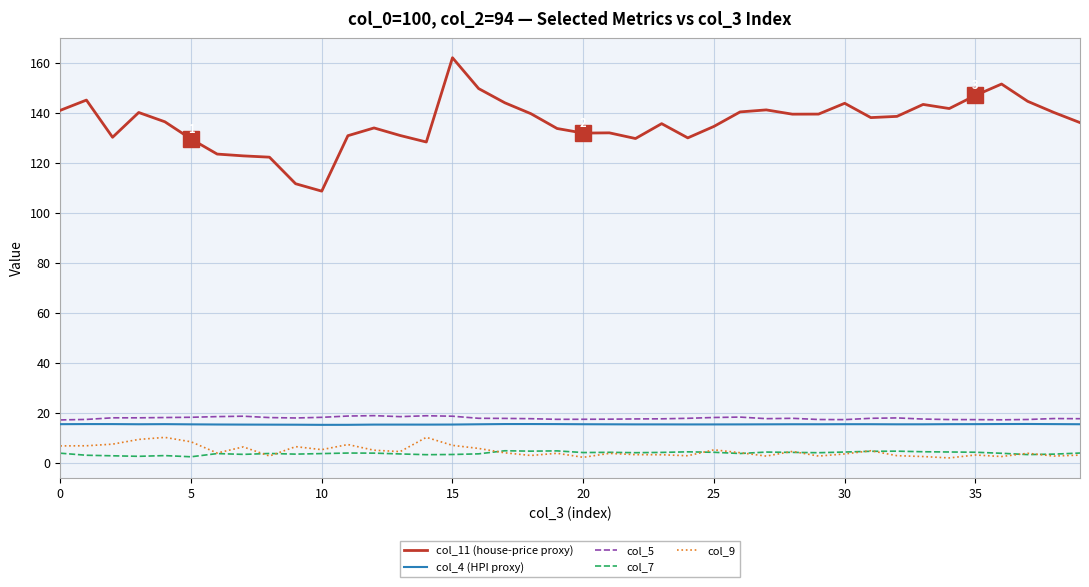

Which series has the widest spread of values?

col_11 (house-price proxy)